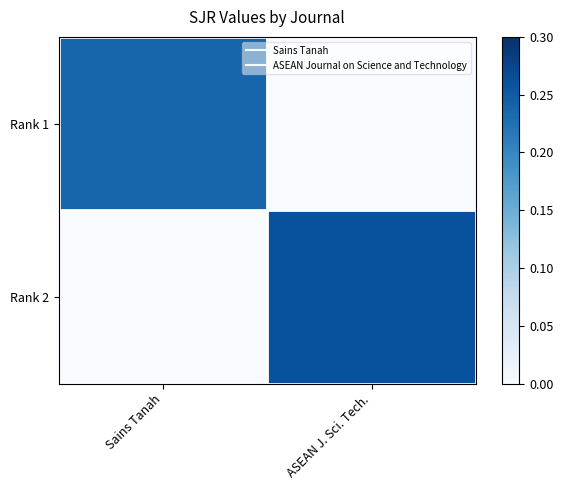

What is the difference between the highest and lowest values at Sains Tanah?

0.2